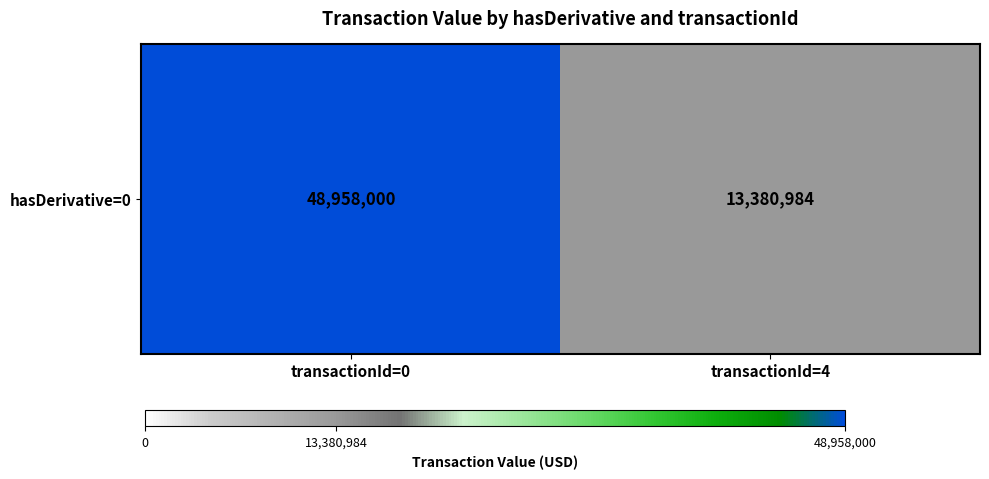

True or false: the data shows 48958000 at transactionId=0.

True